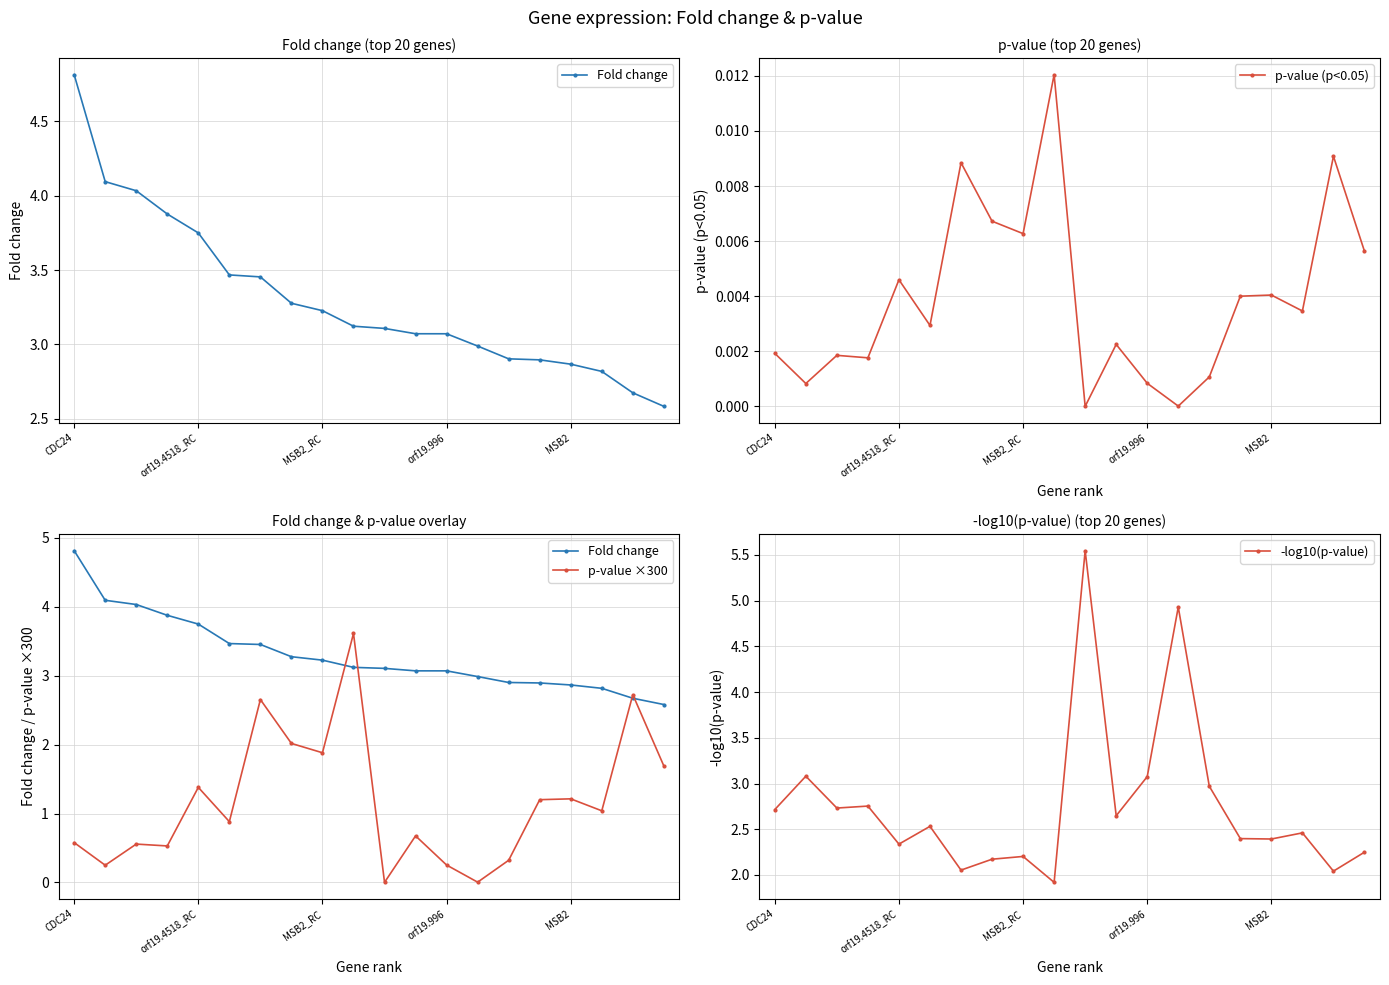

Where is -log10(p-value) nearest to the value 3?

14